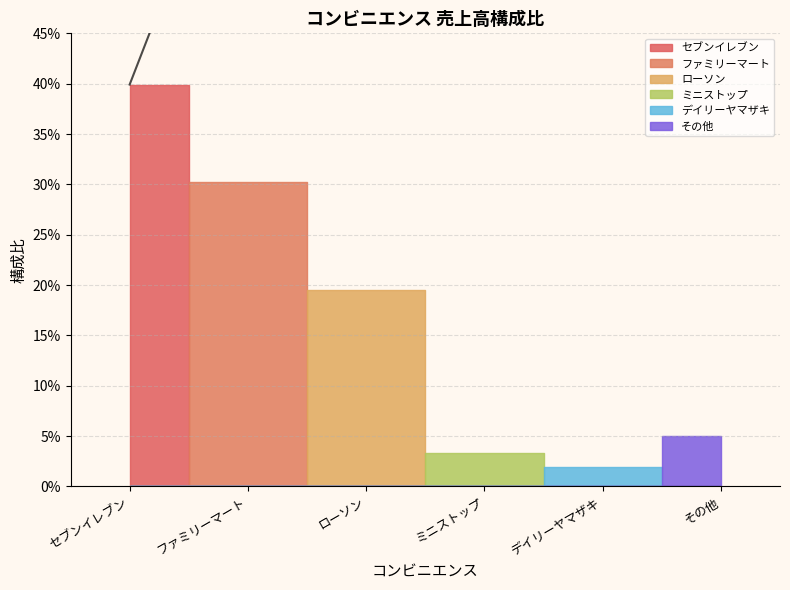

What is the greatest value displayed?

0.4